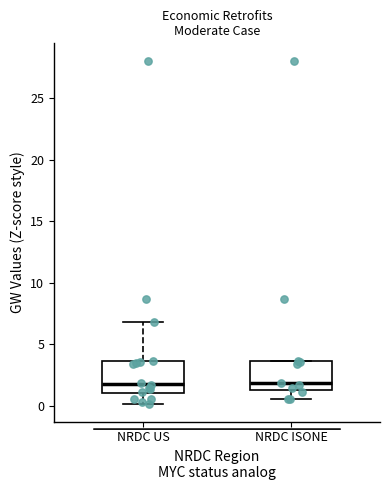

Reading left to right, transcribe this box plot: for each box, give where its median line is, the range the box spans, and where its two whiskers end, as read against the y-axis. The values are not printed on the chart, so give them approximately, as read against the axis.

NRDC US: median 2.0, box 1.0 to 3.5, whiskers 0.0 to 7.0
NRDC ISONE: median 2.0, box 1.5 to 3.5, whiskers 0.5 to 3.5